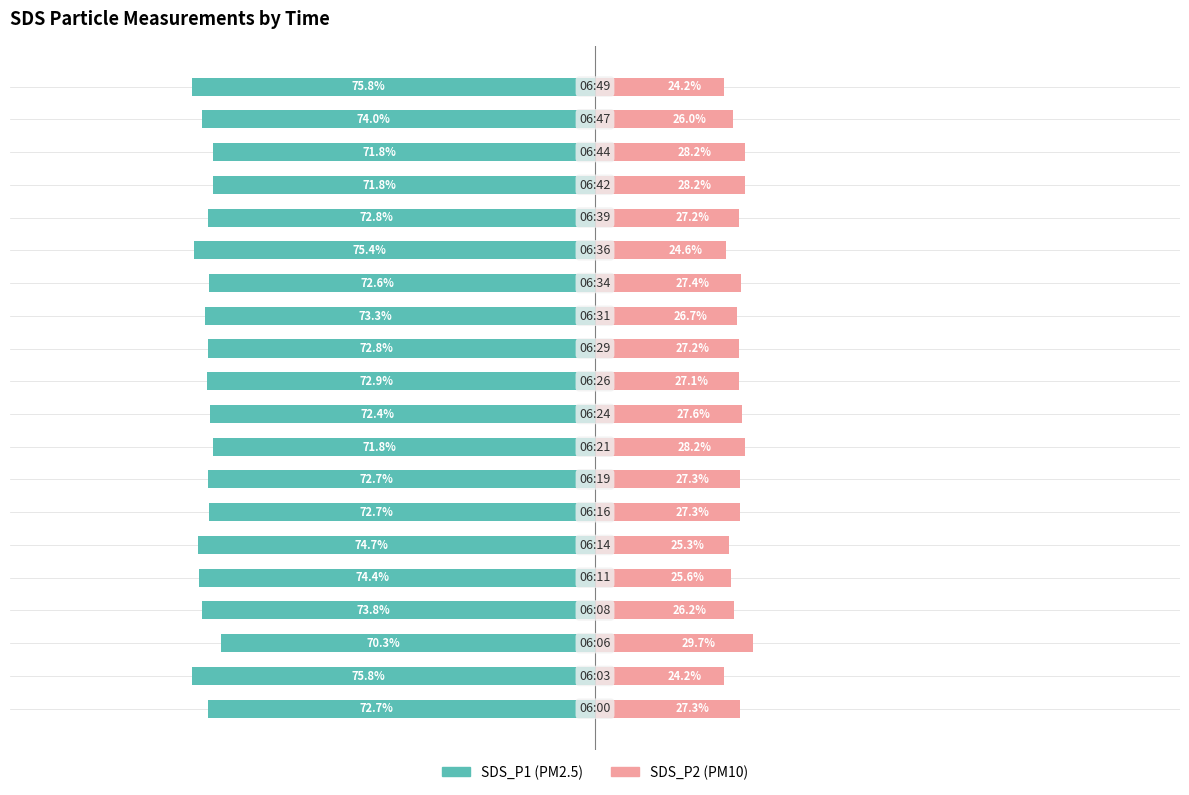

The value of SDS_P1 at 10 is -18.4. True or false?

False